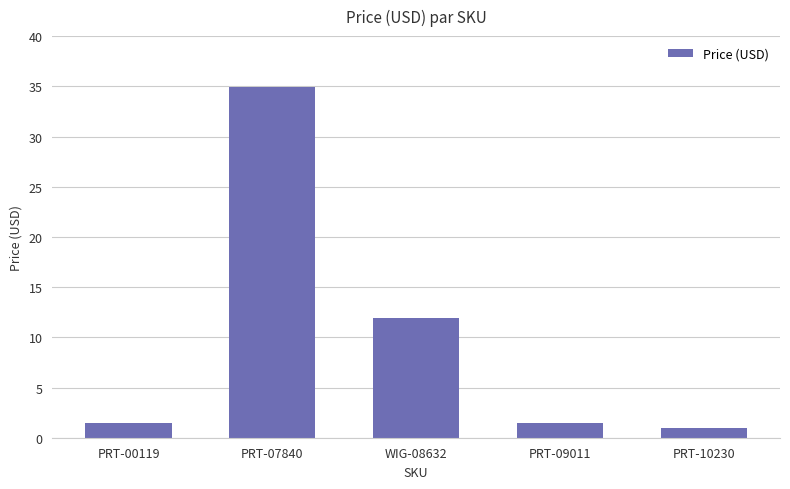

What is the difference between the values at PRT-07840 and WIG-08632?

23.0